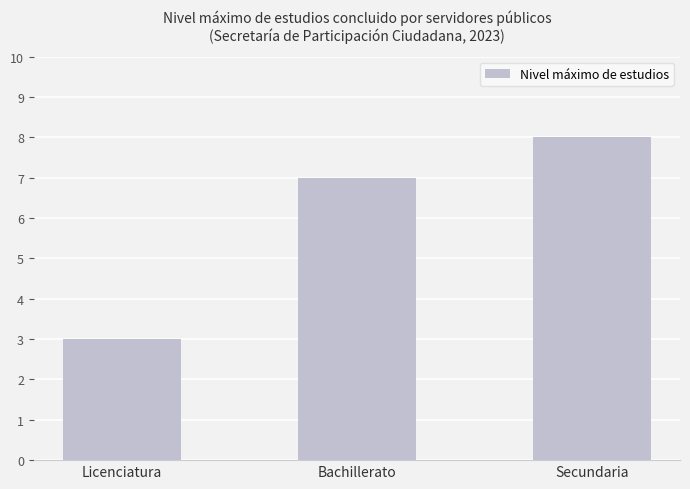

What is the approximate value at Bachillerato?

7